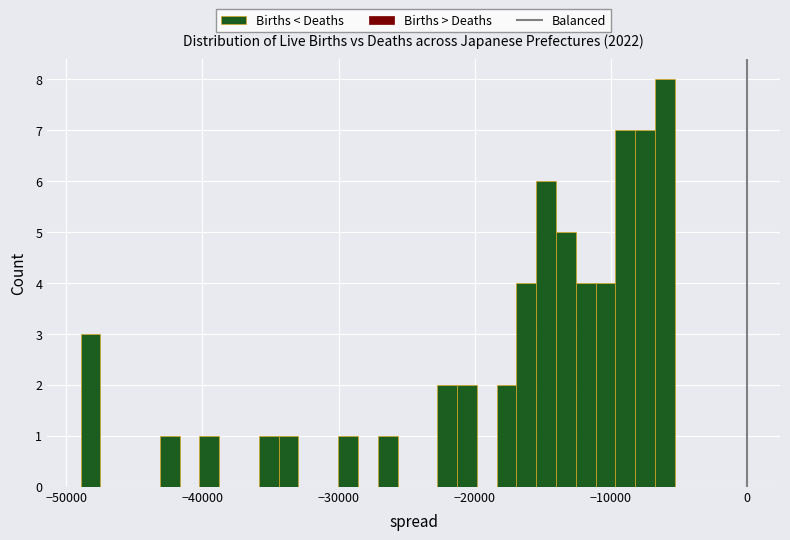

Read against the x-axis, roughly where is the centre of the tallest bar?

-6000